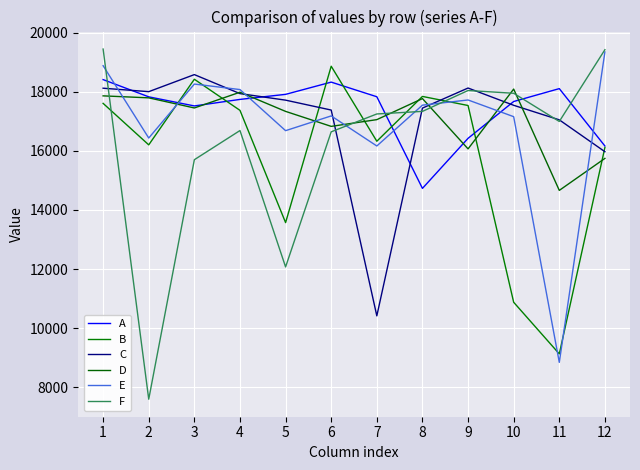

What are all the series names shown in the legend?

A, B, C, D, E, F